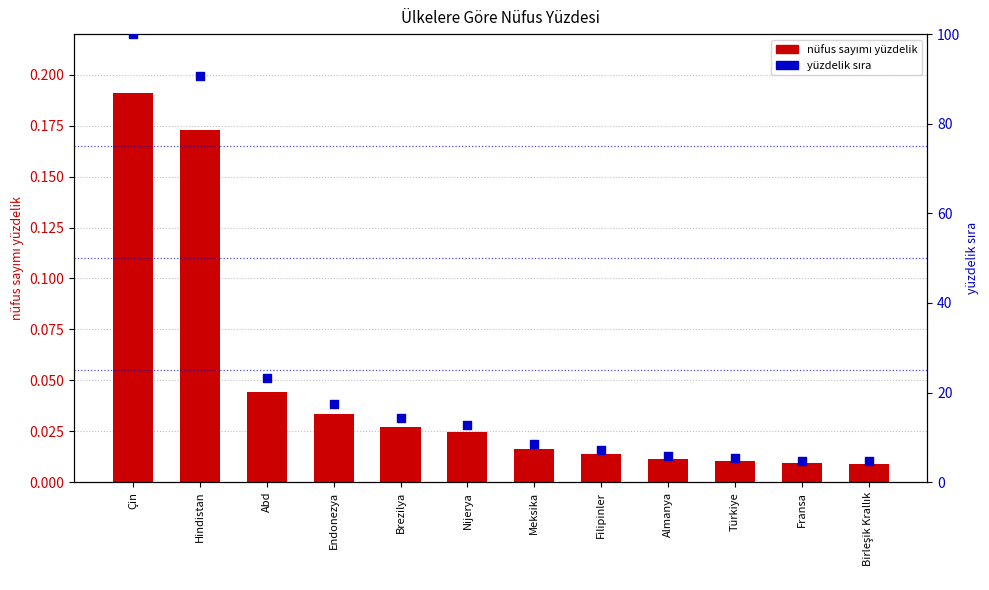

What is the total value across all series at Brezilya?

14.3